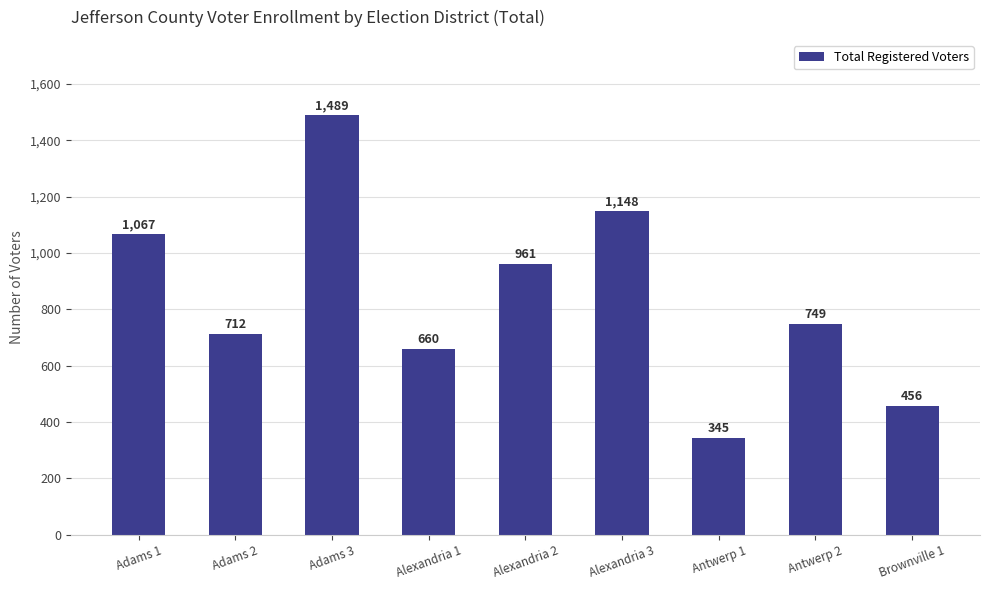

What is the label of the 2nd bar from the left?

Adams 2